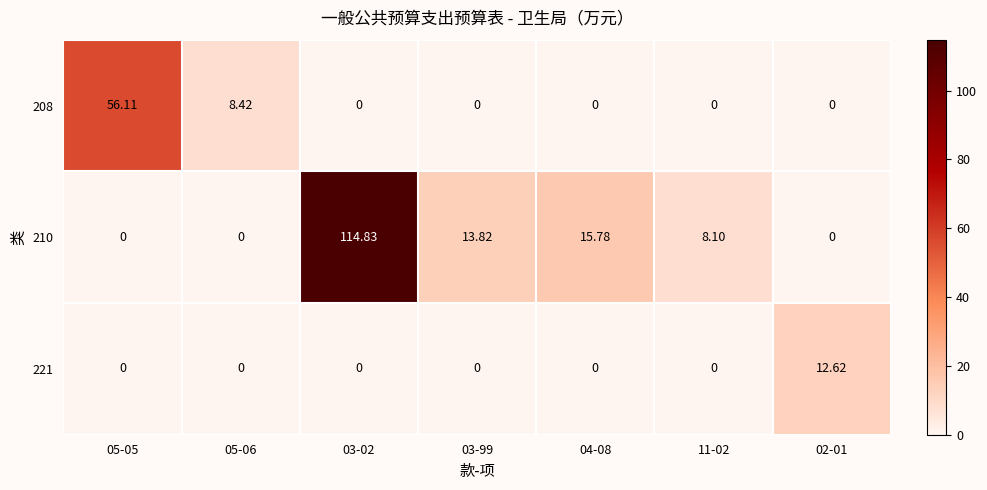

At which category is the sum across all series the highest?

03-02